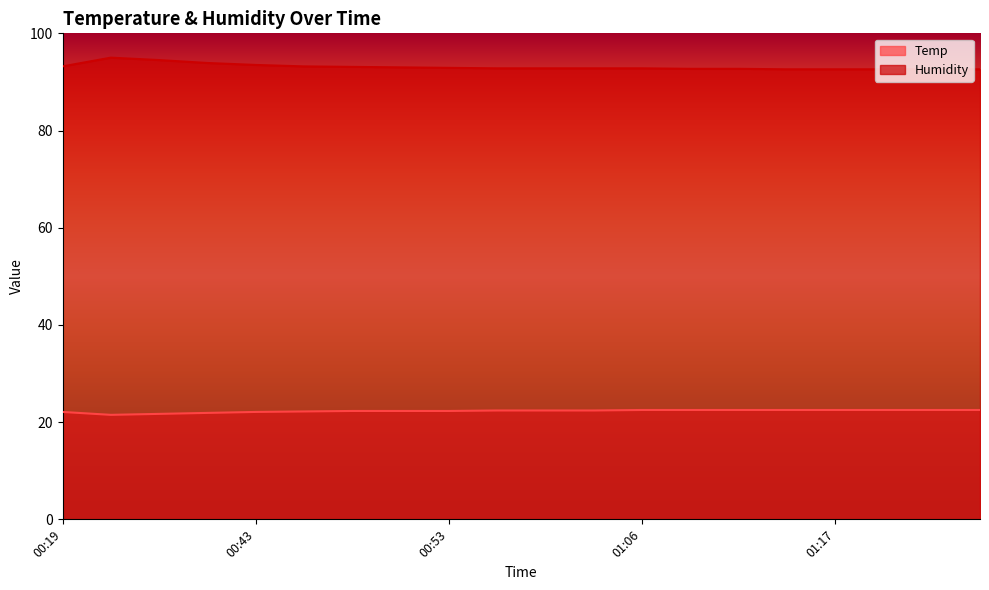

How many lines are shown in the chart?

2